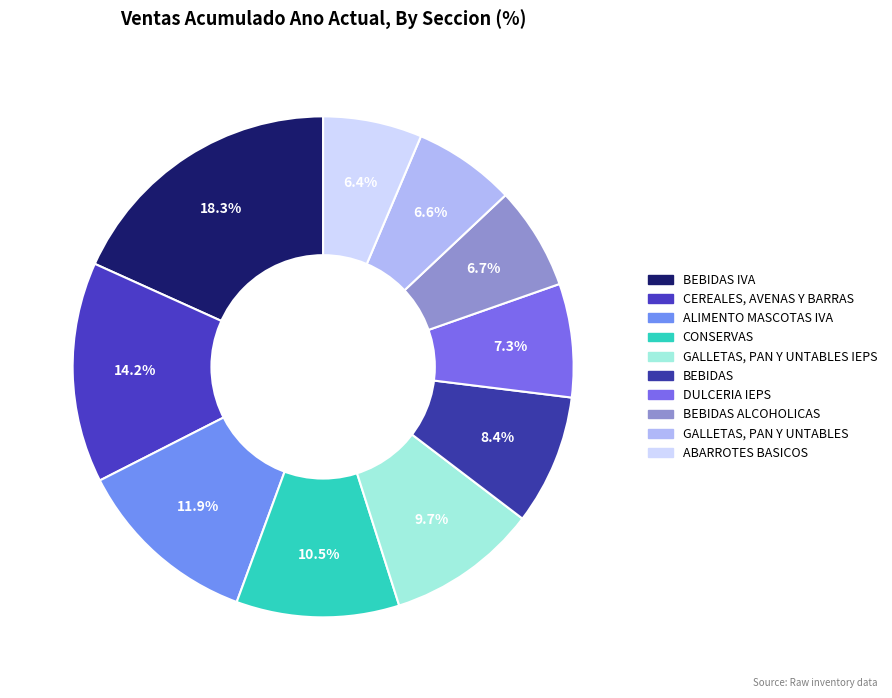

To the nearest percent, what is the difference between the largest and smallest slice percentages?

12%